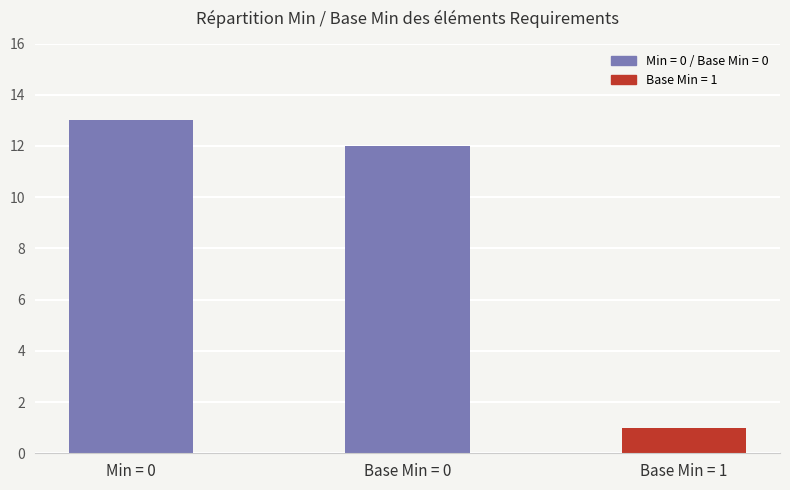

The value at Min = 0 is 13. True or false?

True